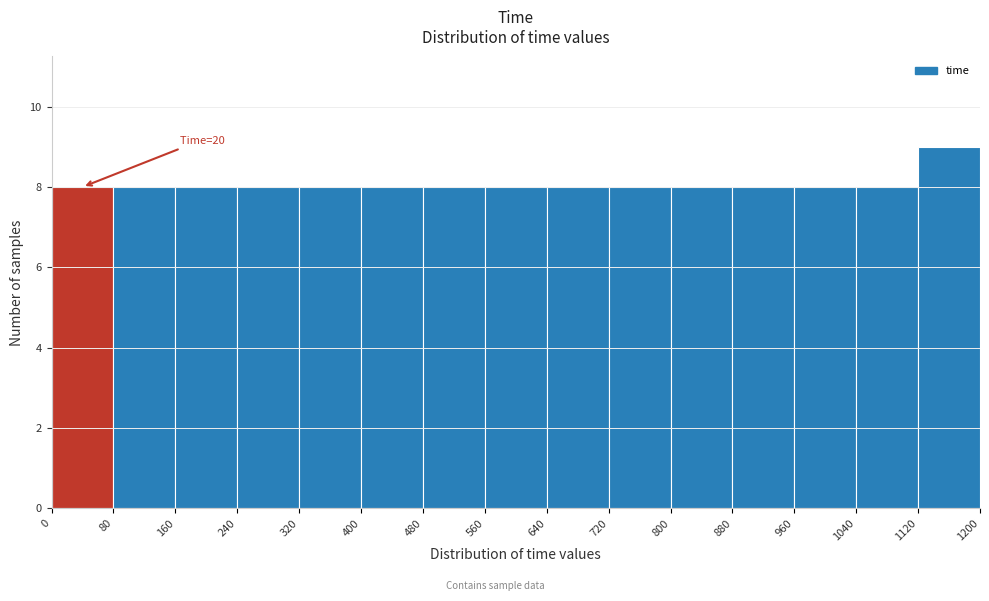

Over which range of the x-axis is the bar tallest?

1120 to 1200